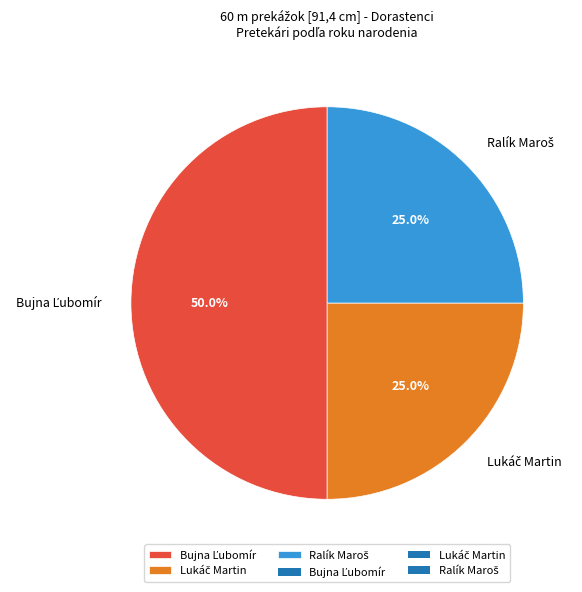

To the nearest percent, what is the combined percentage of Lukáč Martin and Ralík Maroš?

50%